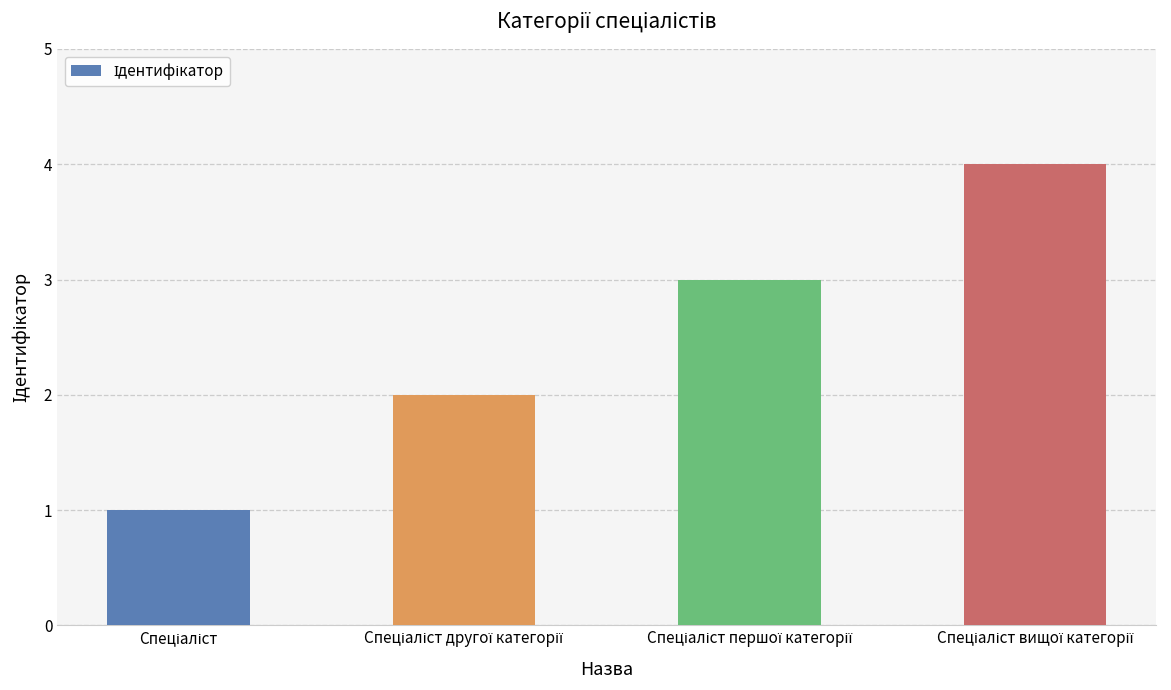

What is the maximum value shown in the chart?

4